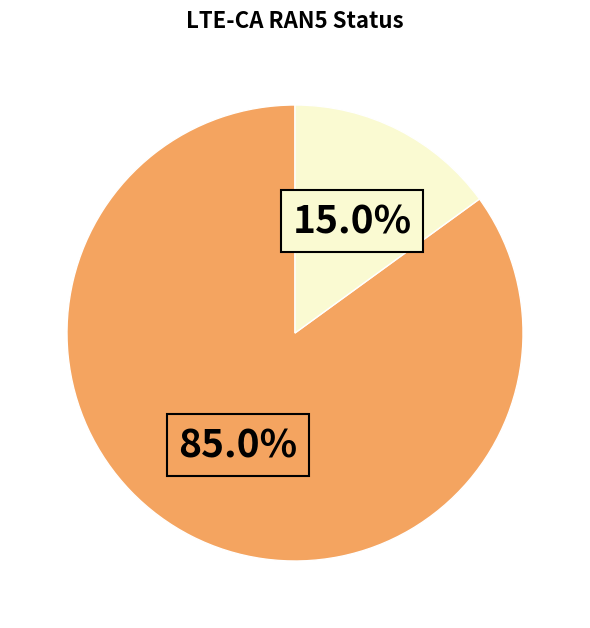

Is there any slice that represents more than half of the pie?

Yes